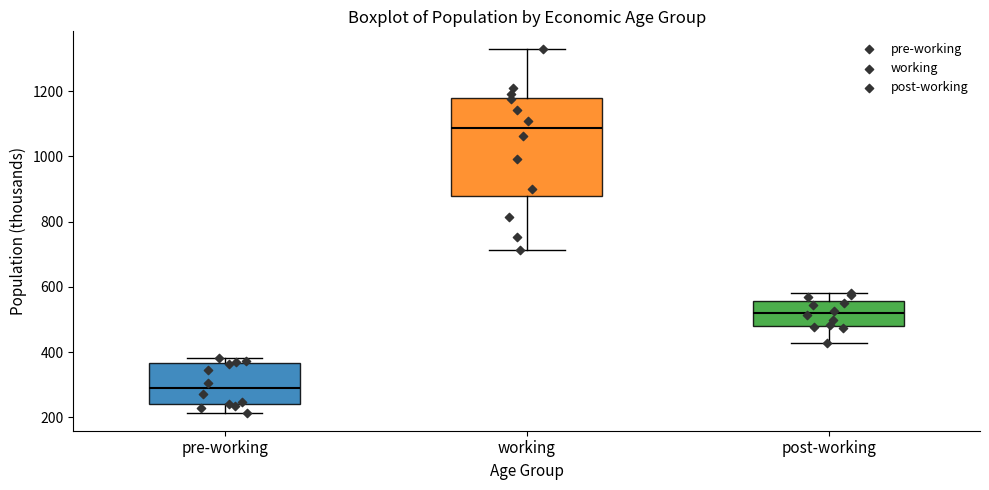

Comparing the boxes themselves (not the whiskers), which one is the tallest?

working